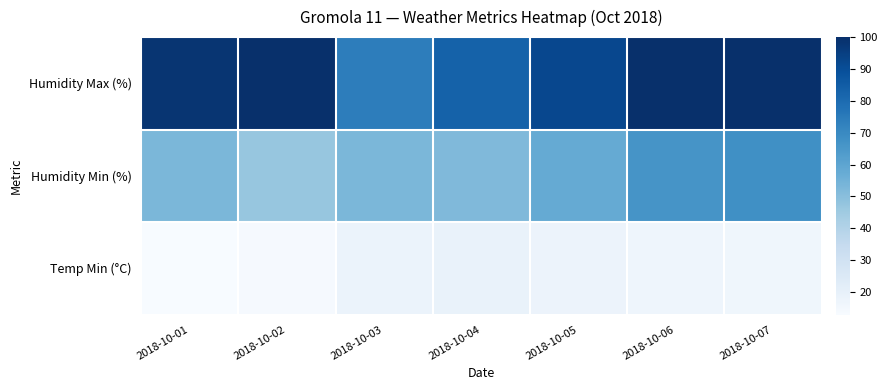

Count the number of categories in the chart.

7